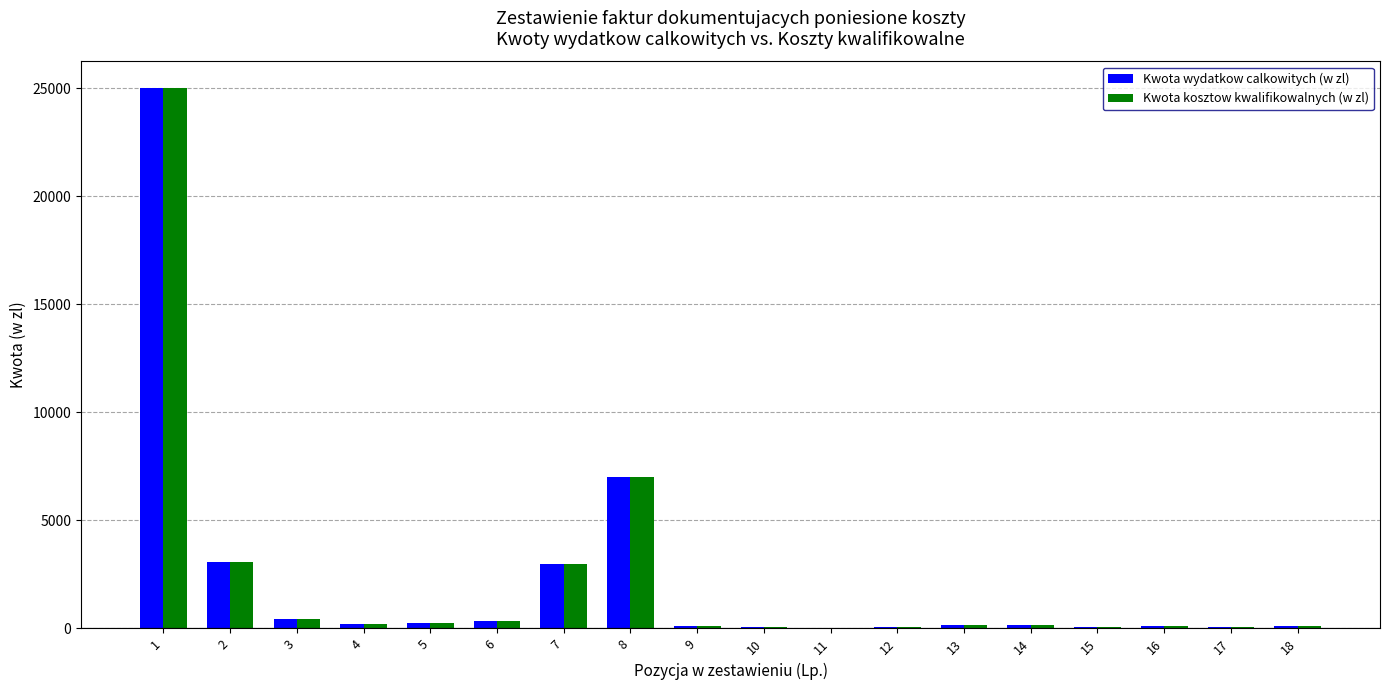

The Kwota wydatkow calkowitych (w zl) series shows 35018.0 at 1. True or false?

False